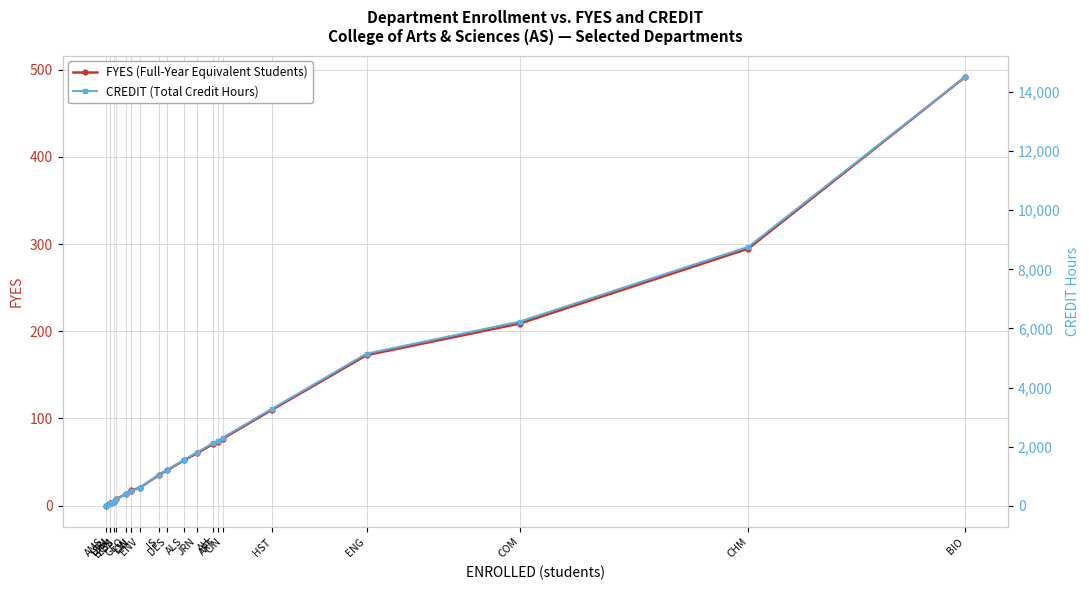

True or false: FYES (Full-Year Equivalent Students) and CREDIT (Total Credit Hours) intersect in this chart.

False